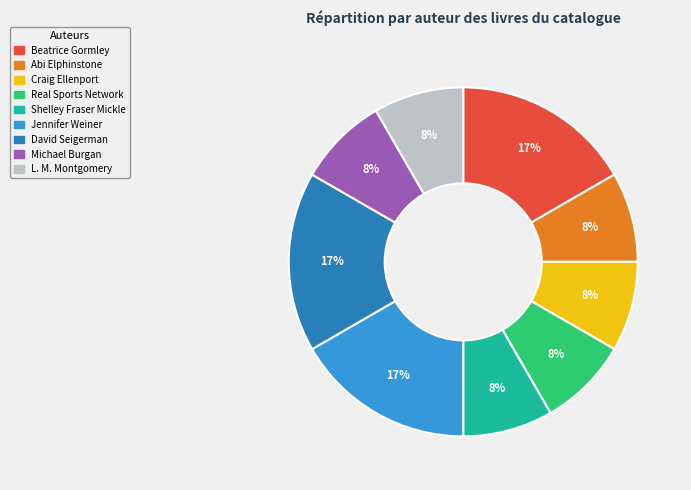

Is it true that Beatrice Gormley is 17% of the pie?

True